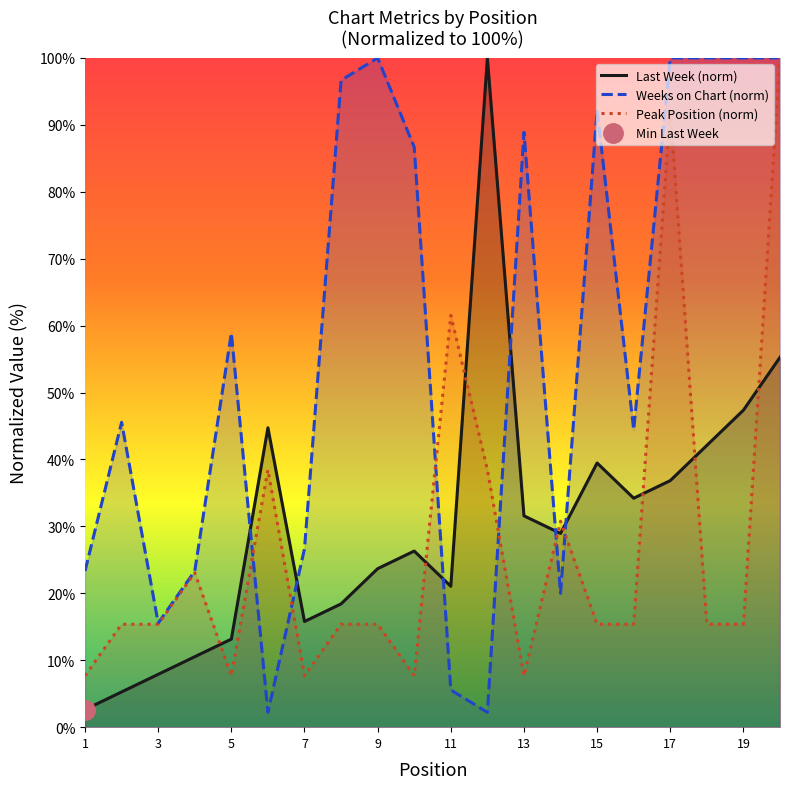

At which label does Peak Position first exceed 15?

2